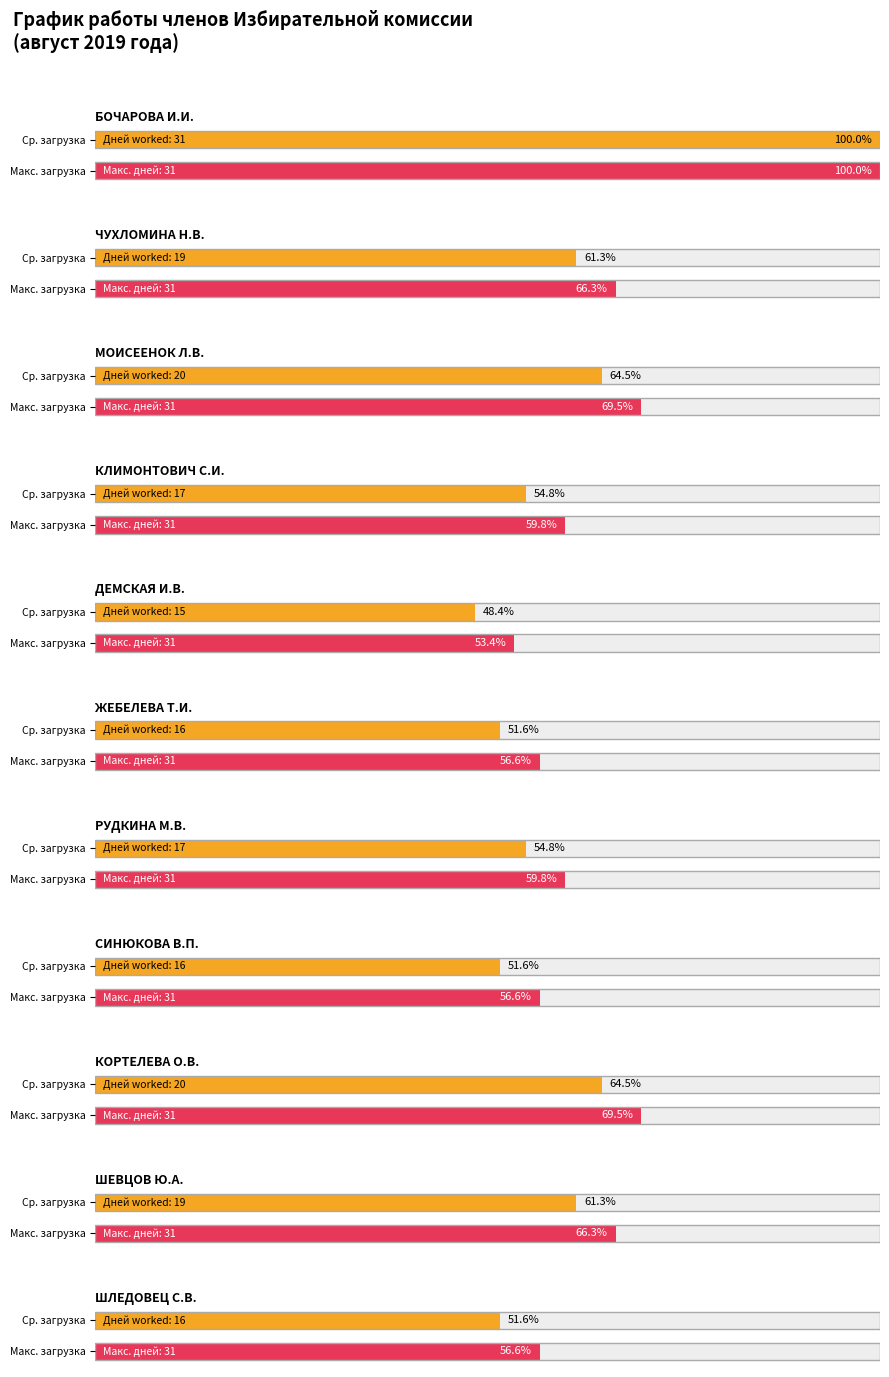

What is the sum of the values at ЖЕБЕЛЕВА Тамара Ильинична and ЧУХЛОМИНА Надежда Викторовна?

35